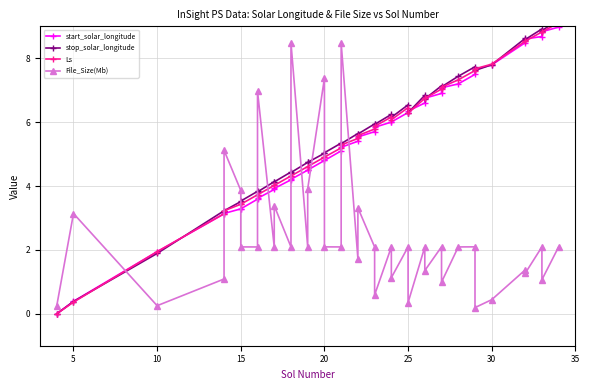

What is the difference between the second highest and second lowest values in the start_solar_longitude series?

8.4